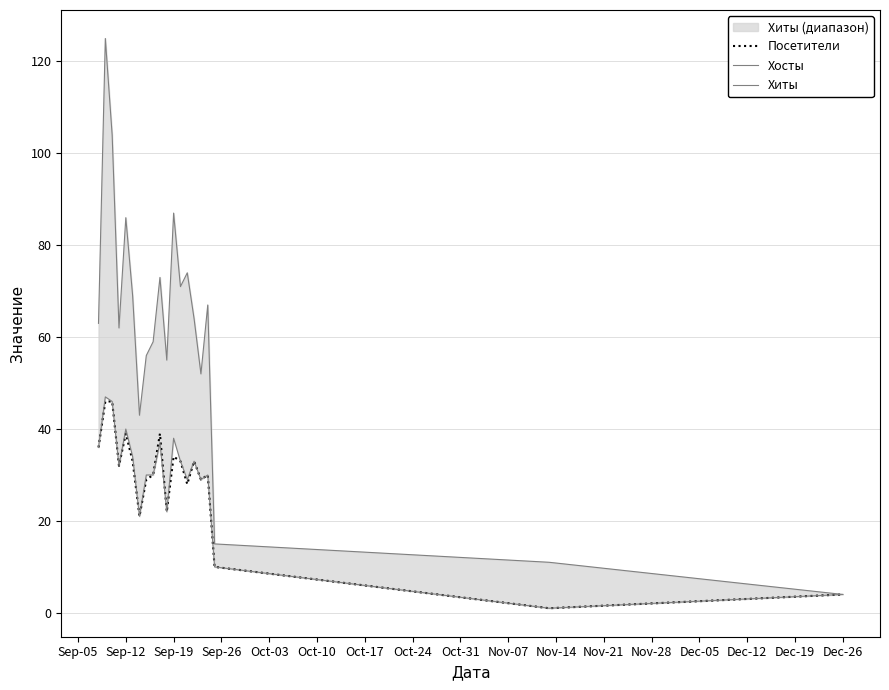

What is the highest value of the Посетители series?

46